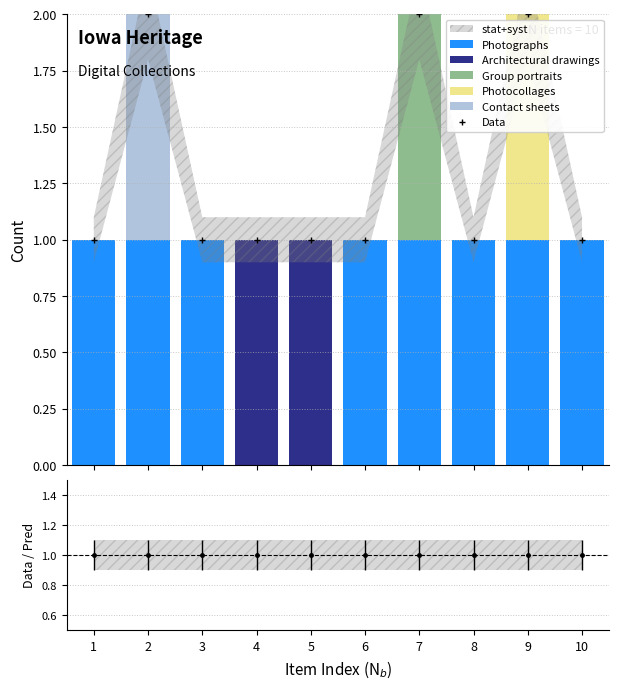

How many groups of bars are there?

10